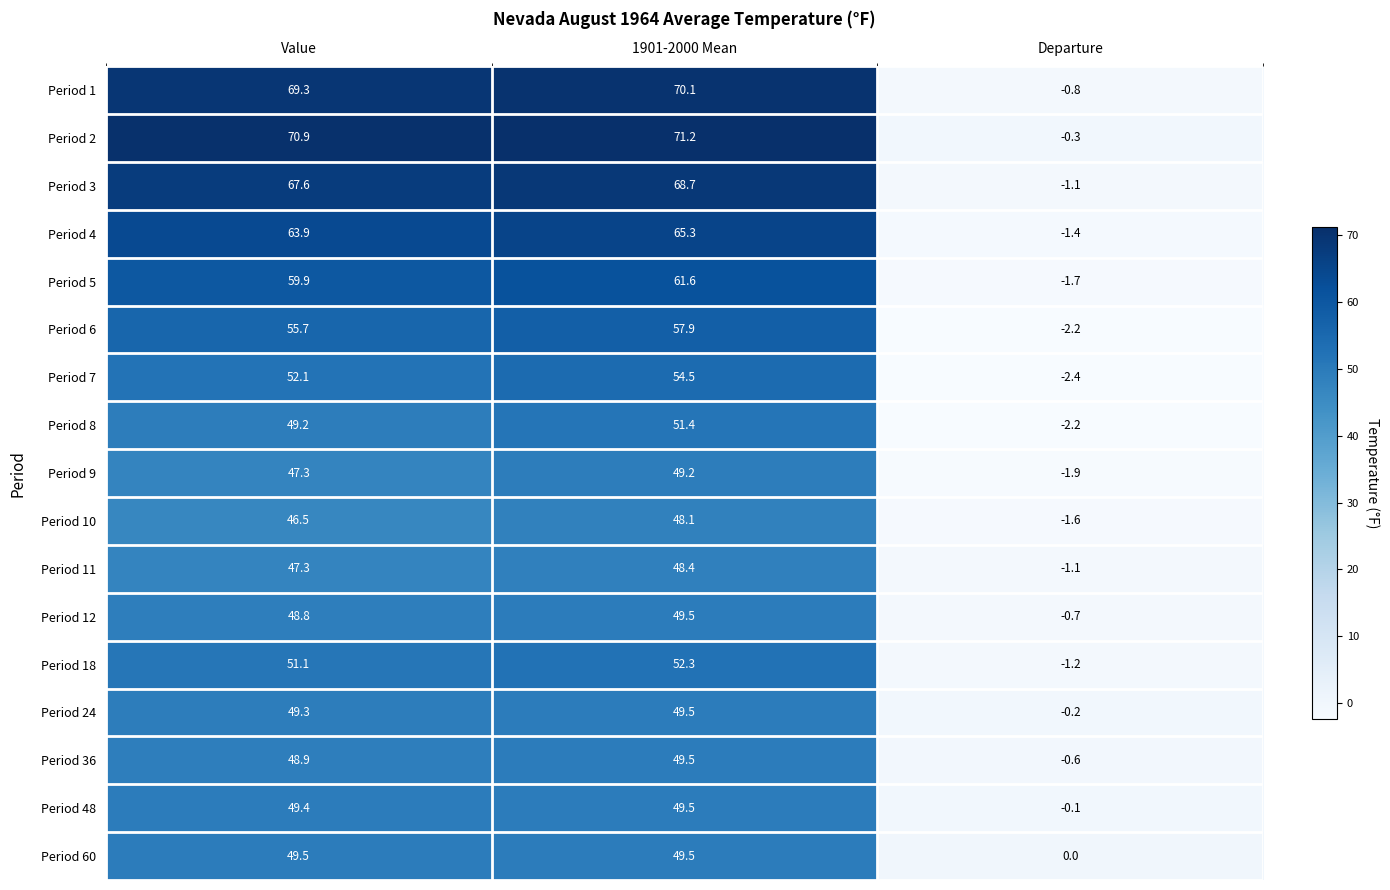

What is the total value across all series at 1901-2000 Mean?

946.2